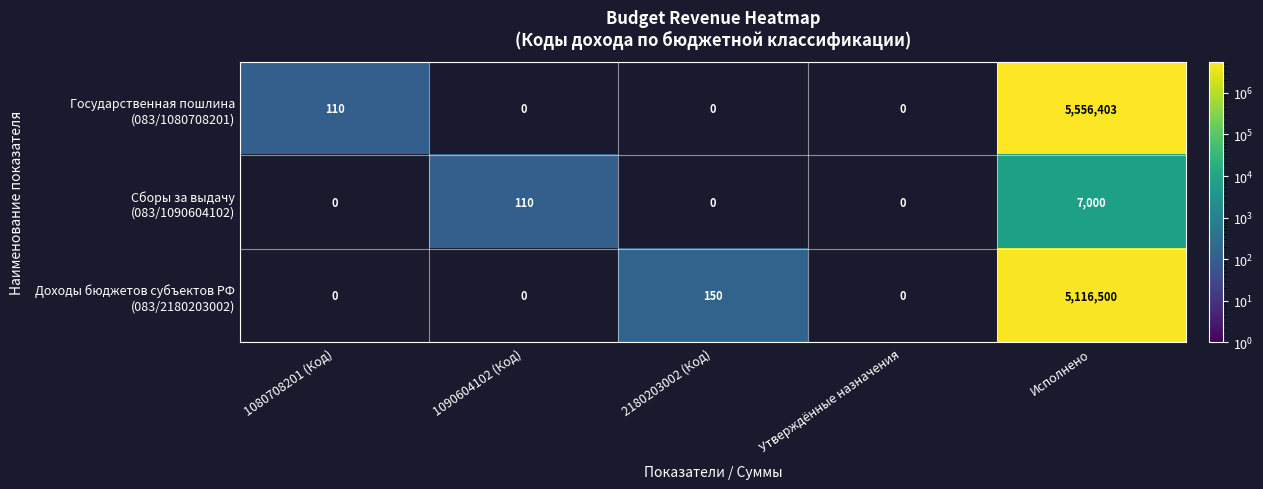

What is the maximum value shown in the chart?

5556403